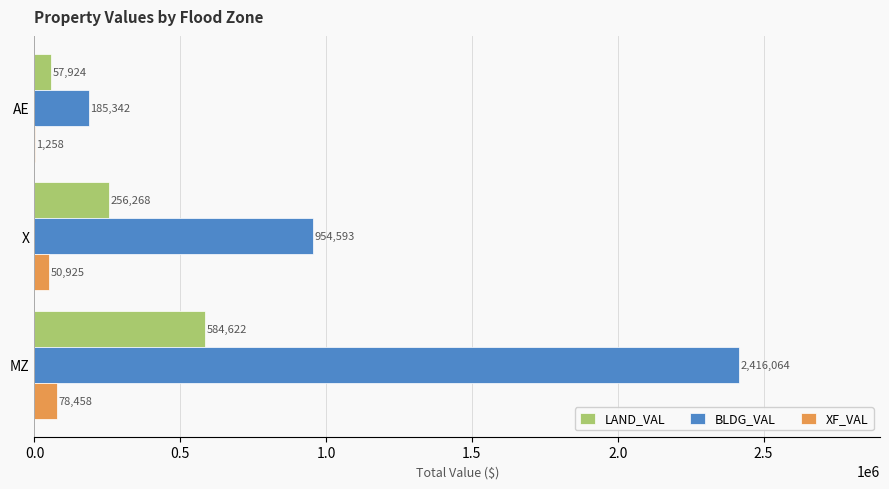

Between MZ and AE, which series saw the biggest shift?

BLDG_VAL